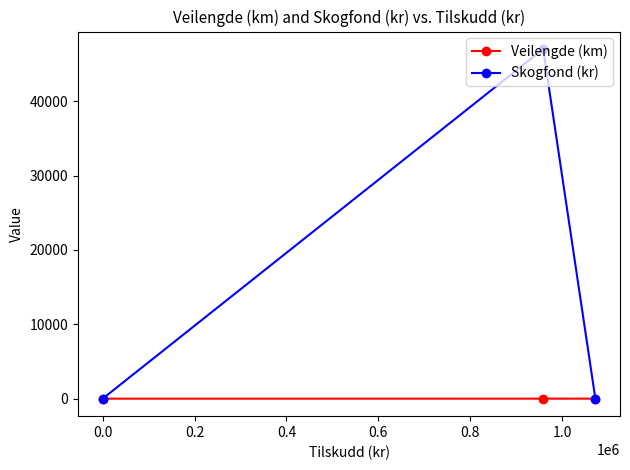

Which series has the widest spread of values?

Skogfond (kr)